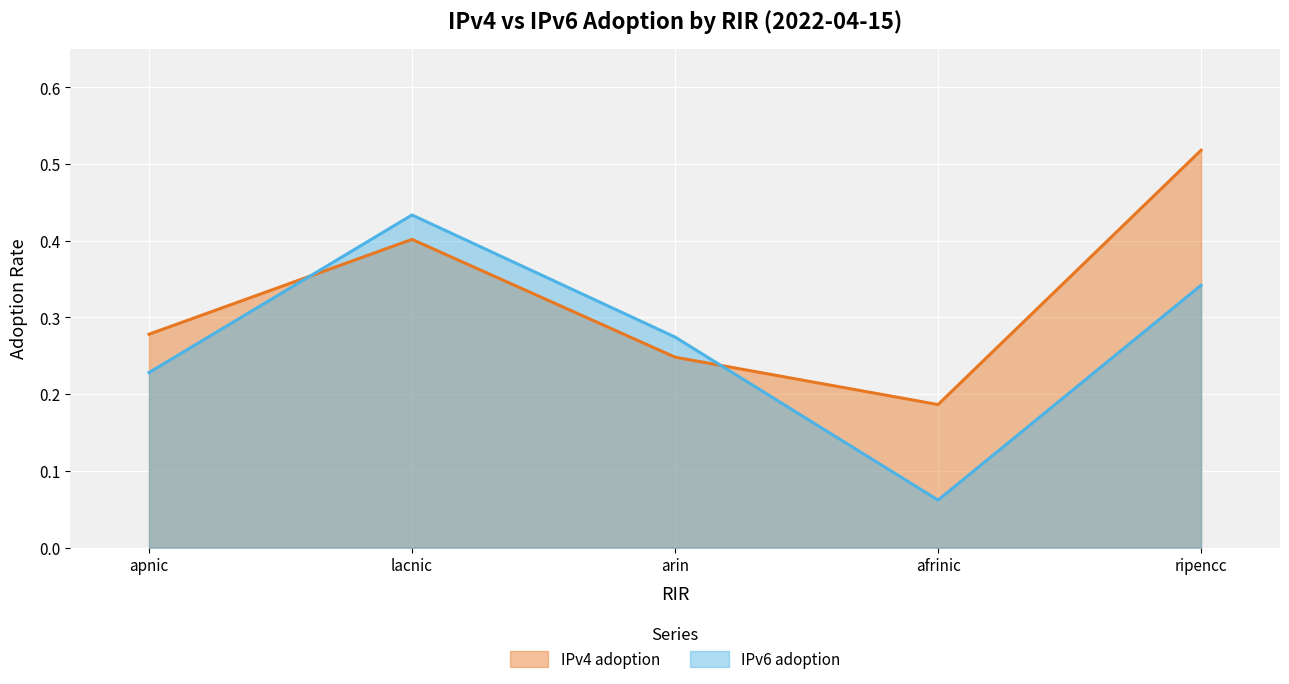

Reading left to right, what are all the values shown in this chart?

IPv4 adoption: 0.3	0.4	0.2	0.2	0.5
IPv6 adoption: 0.2	0.4	0.3	0.1	0.3